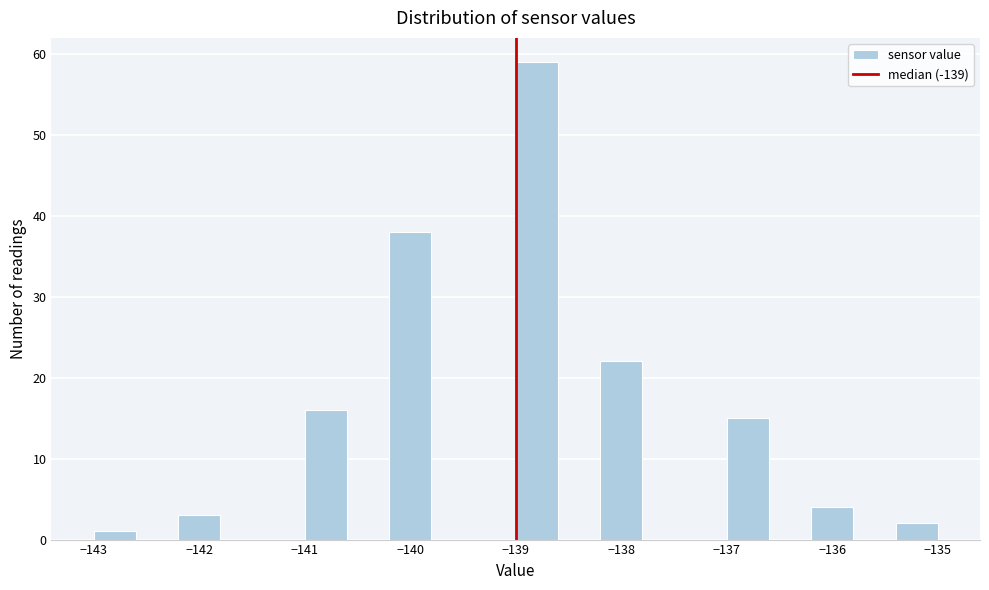

Which range on the x-axis has the tallest bar?

-139.0 to -138.6